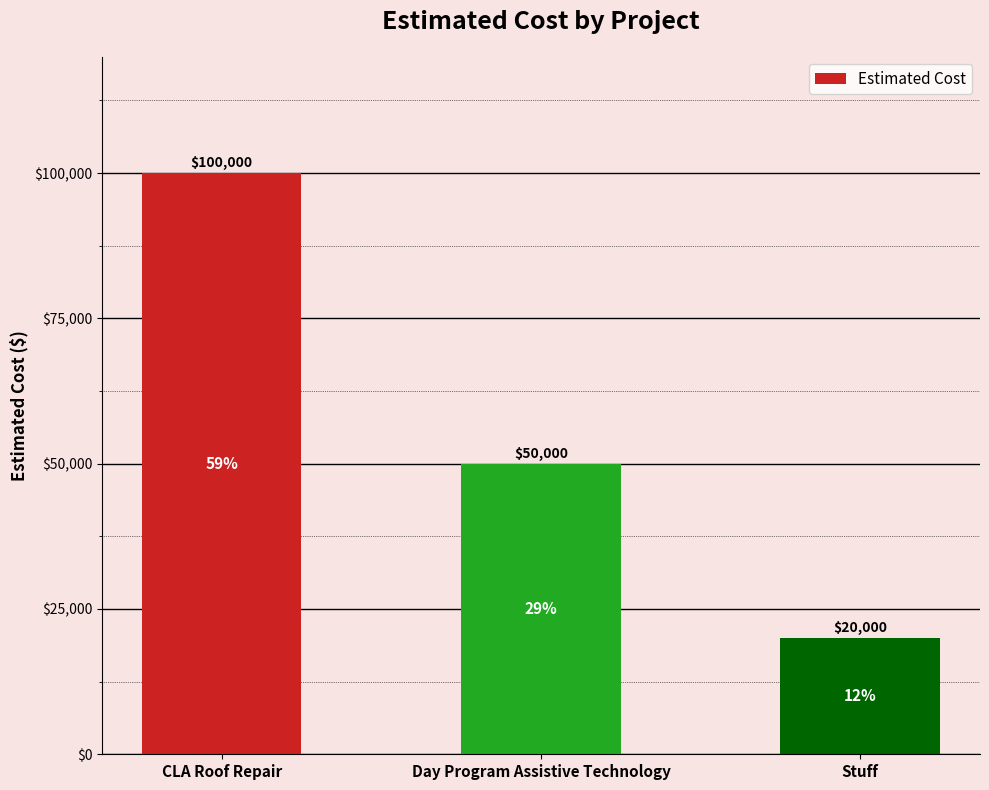

Rank the categories by value from lowest to highest.

Stuff, Day Program Assistive Technology, CLA Roof Repair